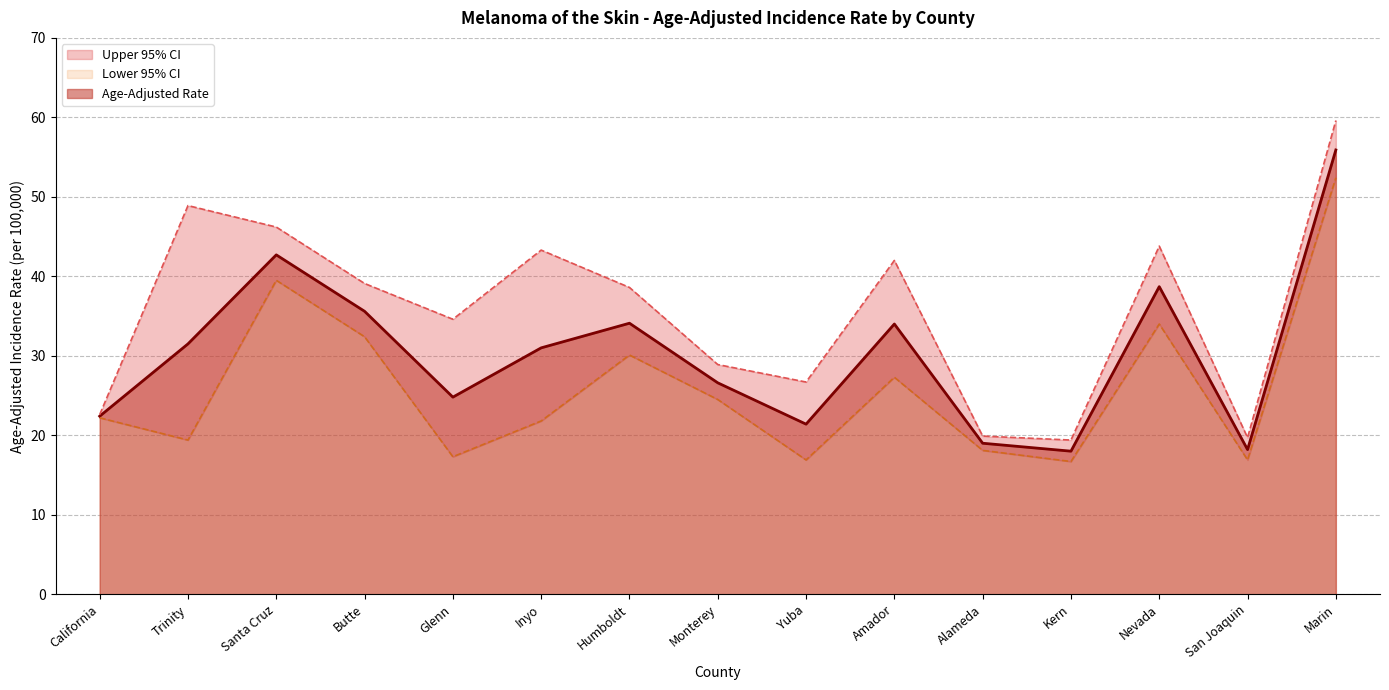

How many interior local valleys does the Age-Adjusted Rate series have?

4